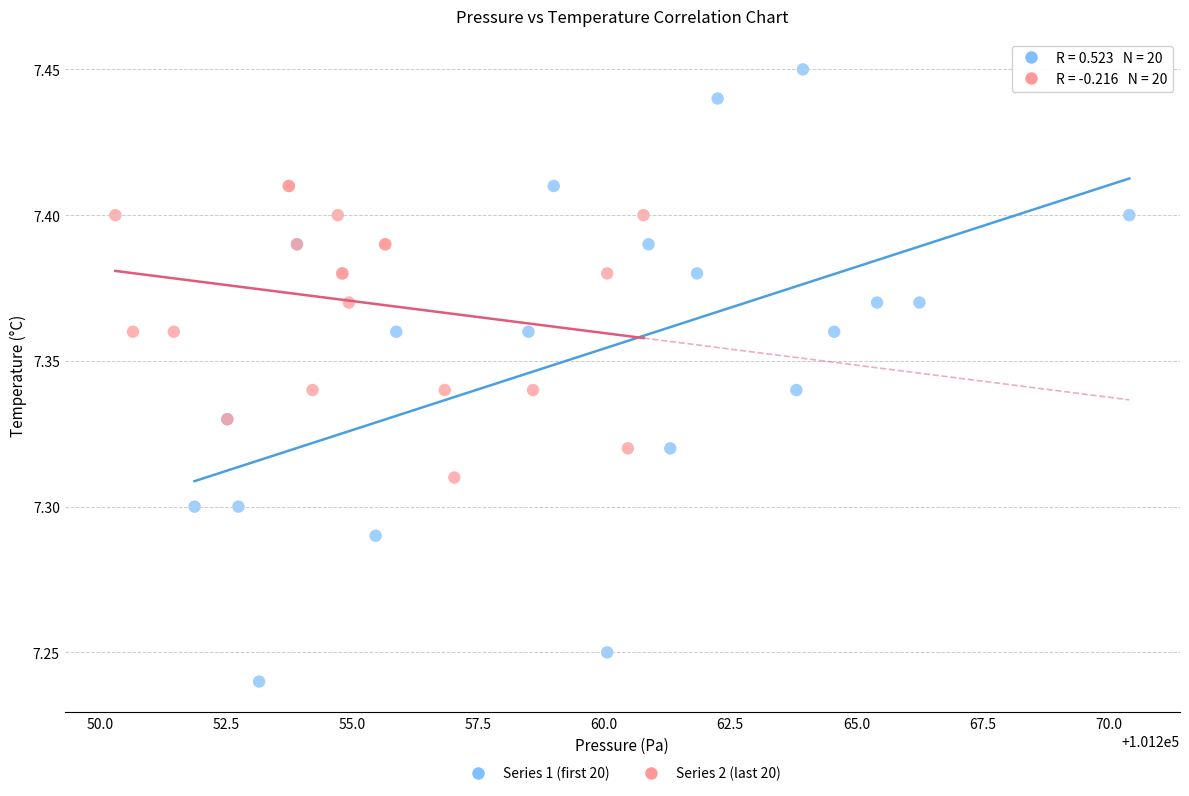

Which series has the largest Y range (max minus min)?

Series 1 (first 20)